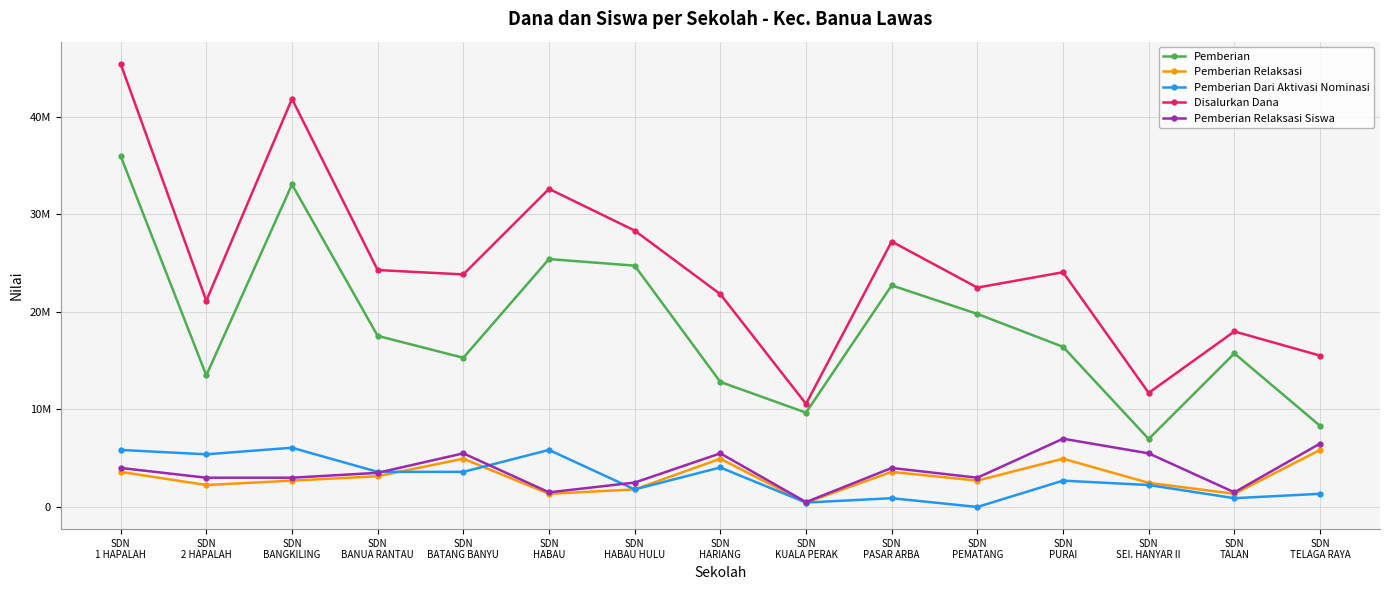

Is it true that Pemberian Relaksasi equals 1187681 at SDN
PEMATANG?

False